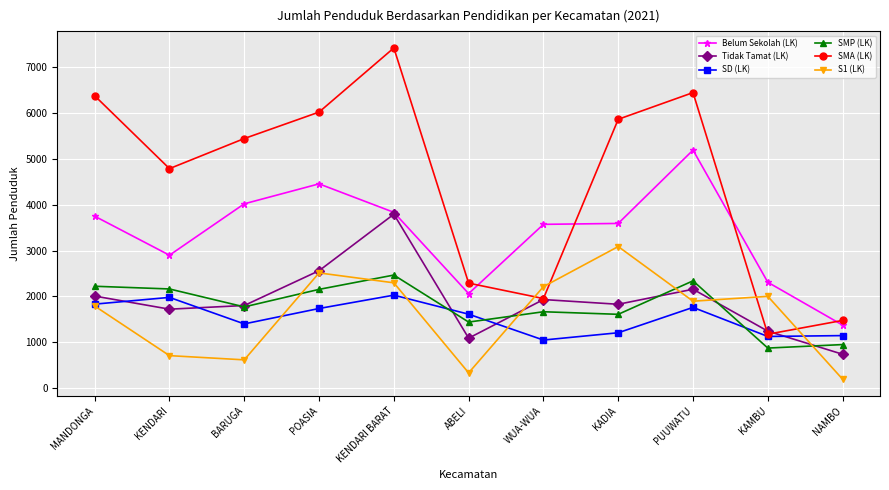

At how many categories does at least one series exceed 5302?

6